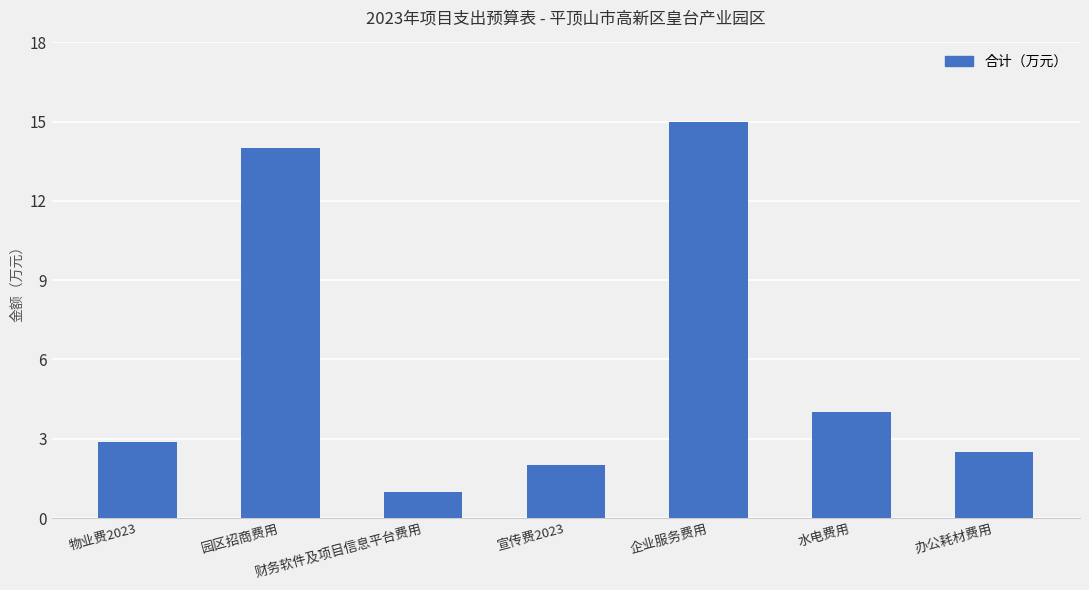

Rank the categories by value from highest to lowest.

企业服务费用, 园区招商费用, 水电费用, 物业费2023, 办公耗材费用, 宣传费2023, 财务软件及项目信息平台费用